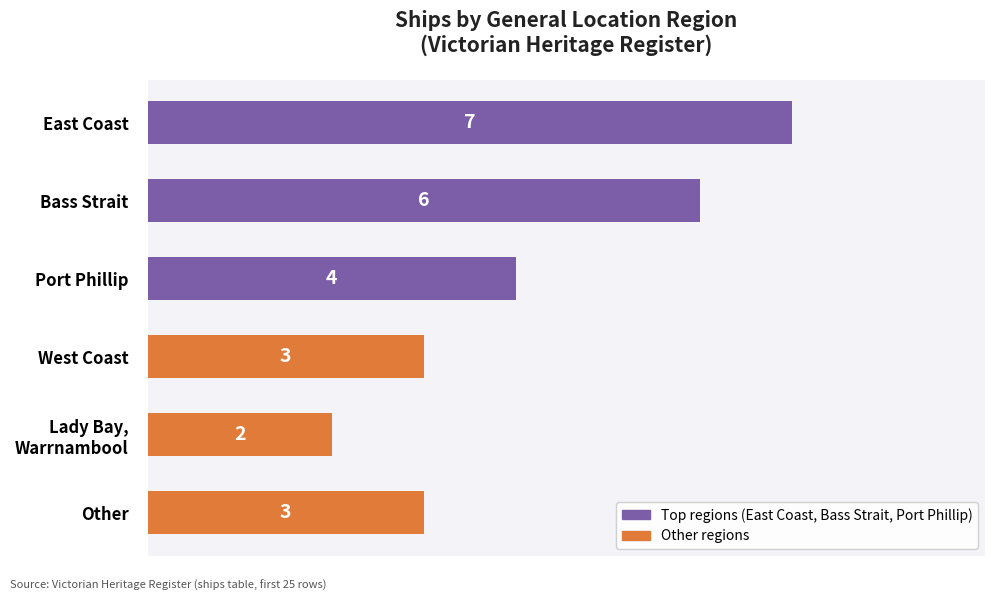

Which category has the highest value across all series?

East Coast